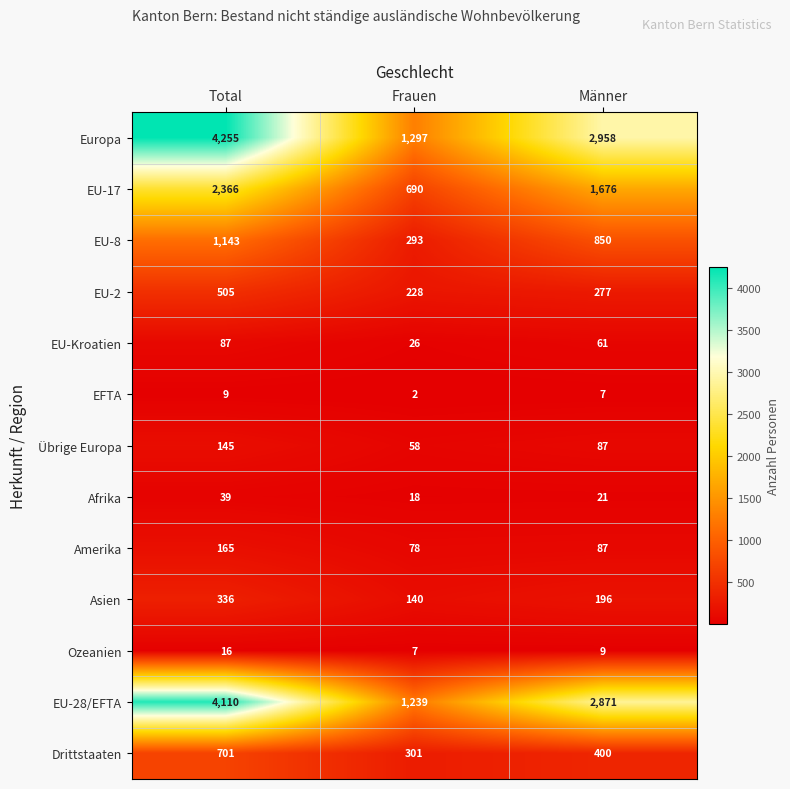

Count the number of data series in this chart.

13